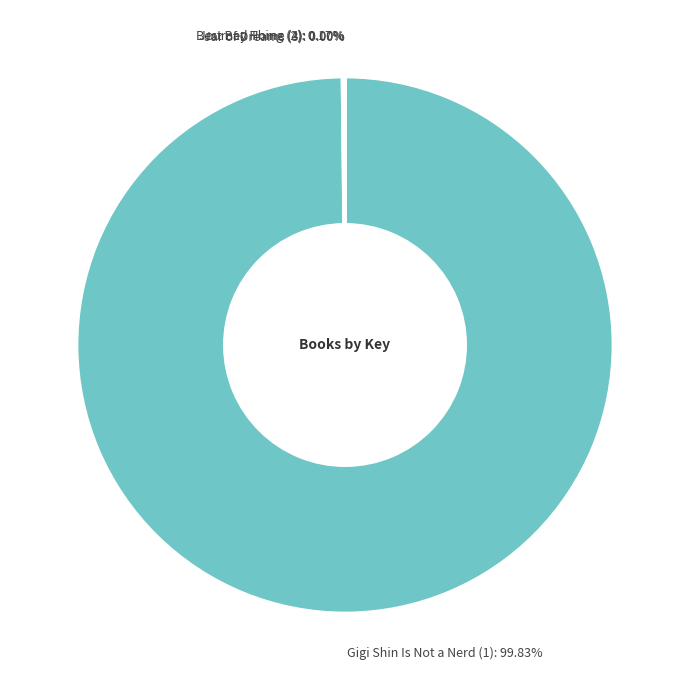

What is the largest slice in the pie chart?

Gigi Shin Is Not a Nerd (1)